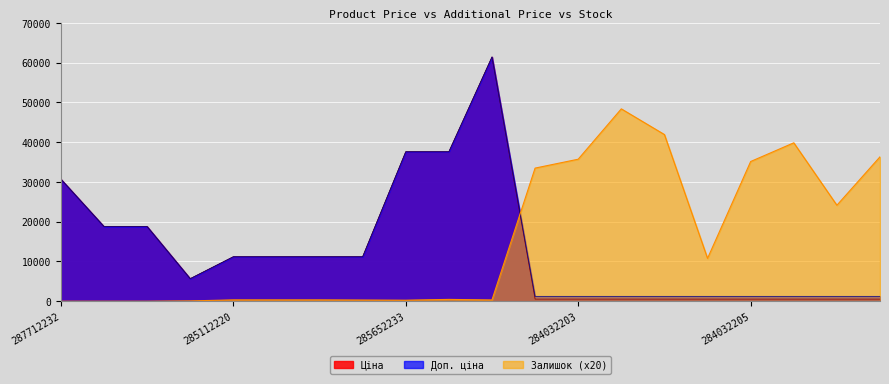

What are all the series names shown in the legend?

Ціна, Доп. ціна, Залишок (x20)